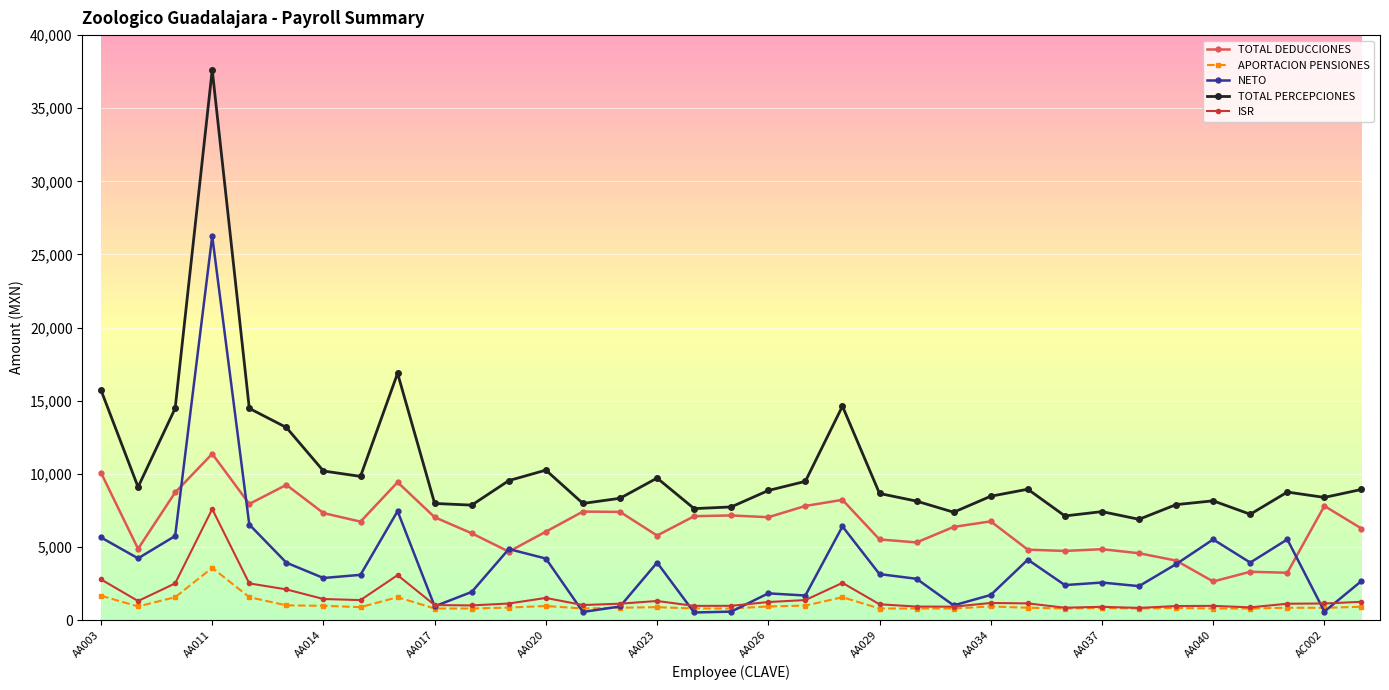

What is the difference between the maximum and minimum values in the TOTAL DEDUCCIONES series?

8729.3